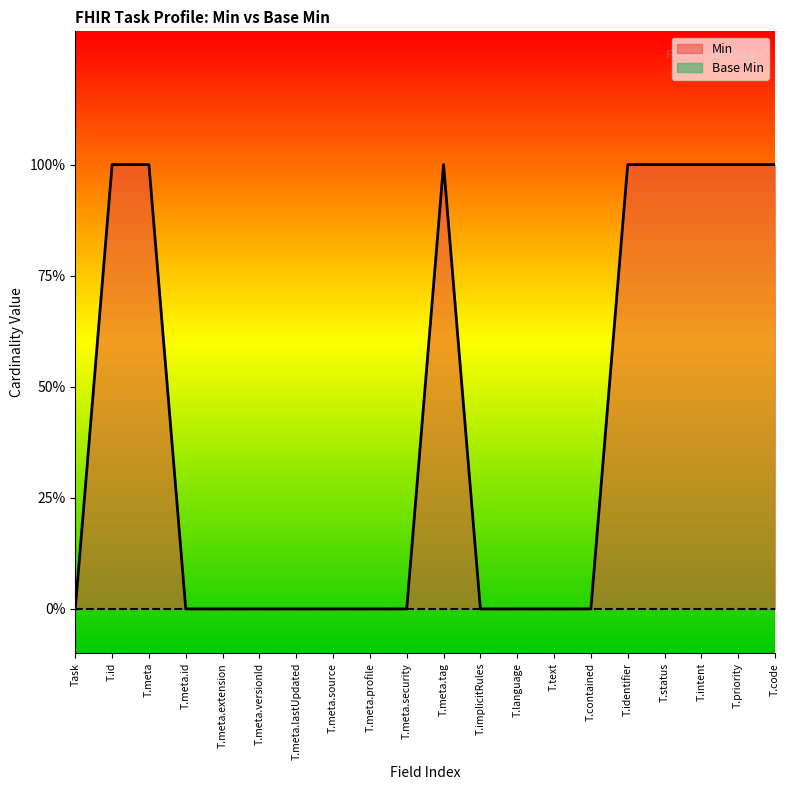

Does the chart have visible grid lines?

No